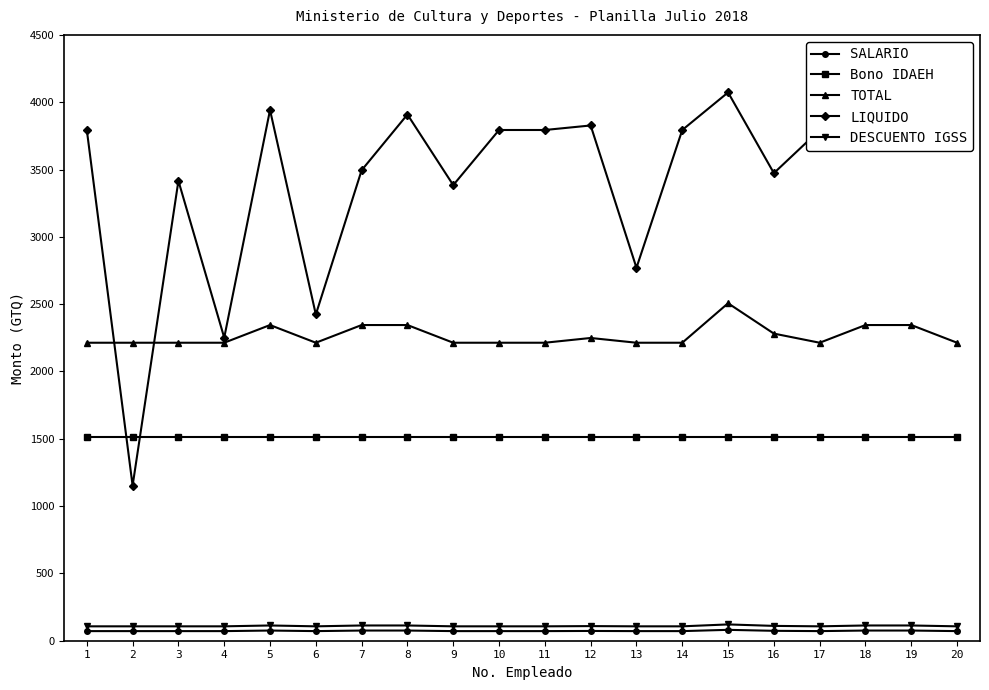

The Bono IDAEH series shows 2265.6 at 9. True or false?

False